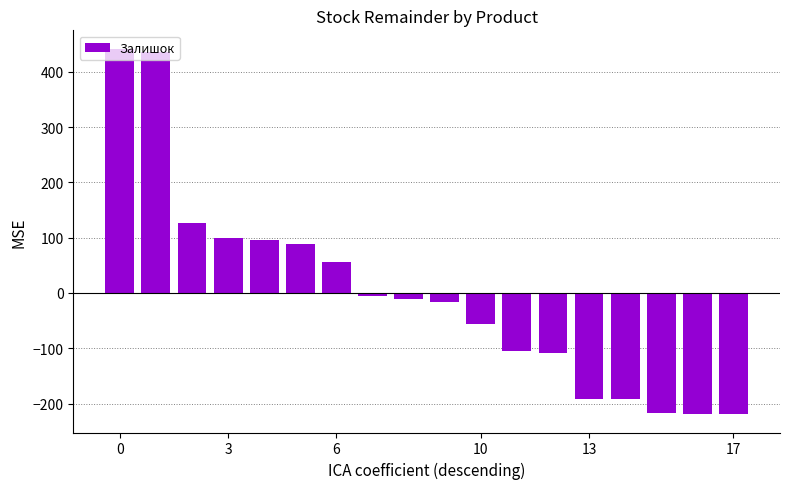

What is the value of the 11th bar from the left?

-56.3